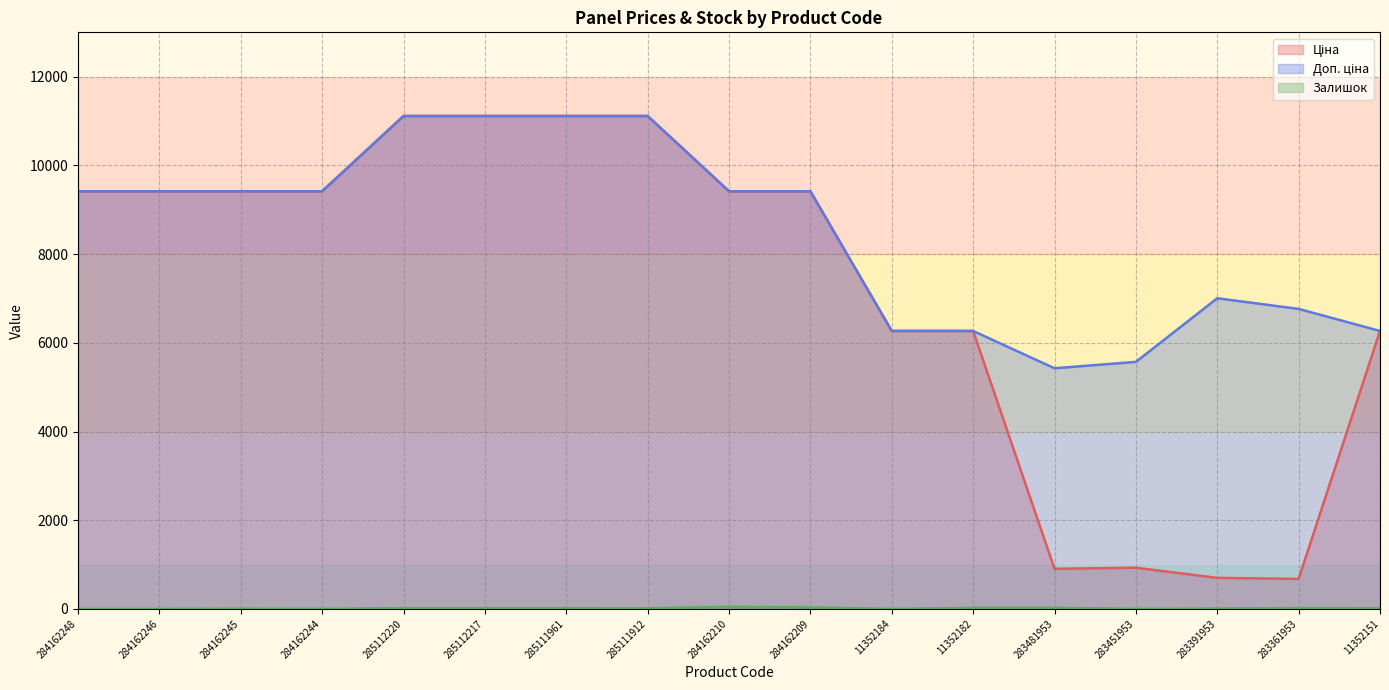

How many interior local peaks does the Залишок series have?

4